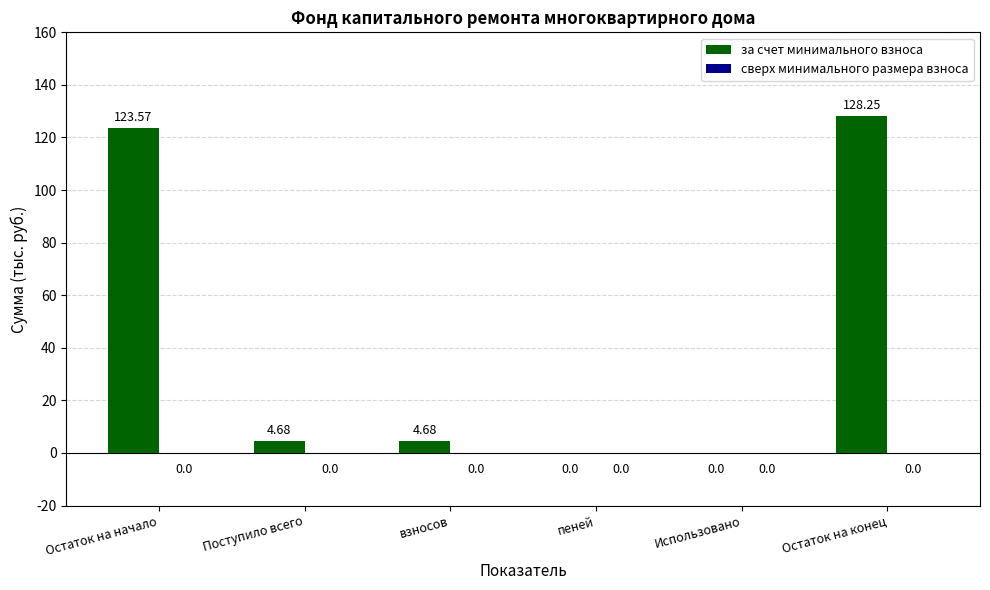

What is the sum of all values?

261.2